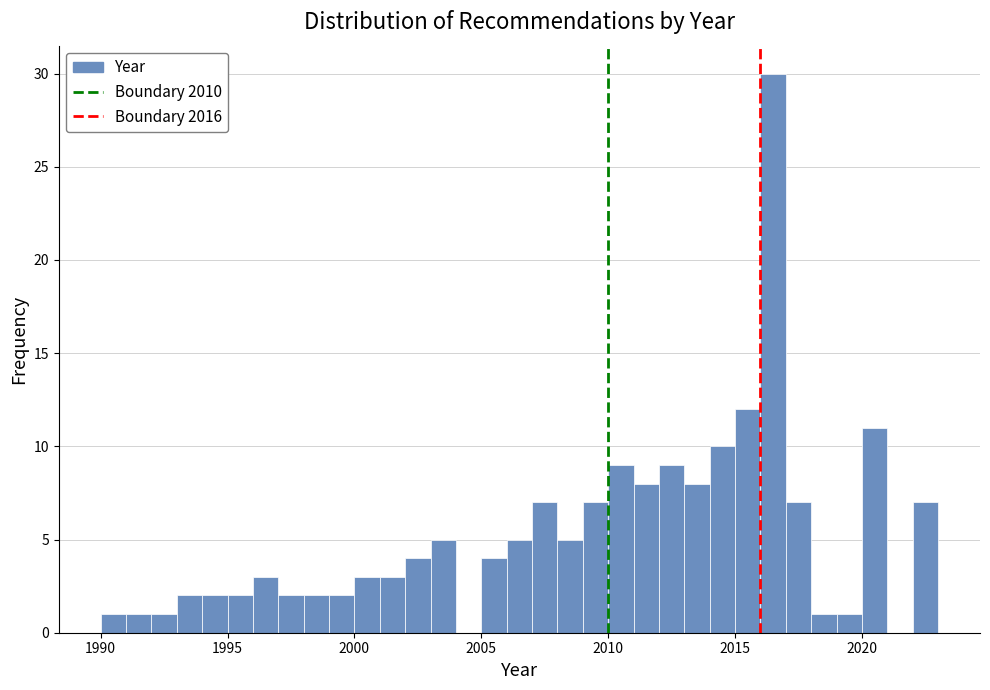

Read against the x-axis, roughly where is the centre of the tallest bar?

2016.5